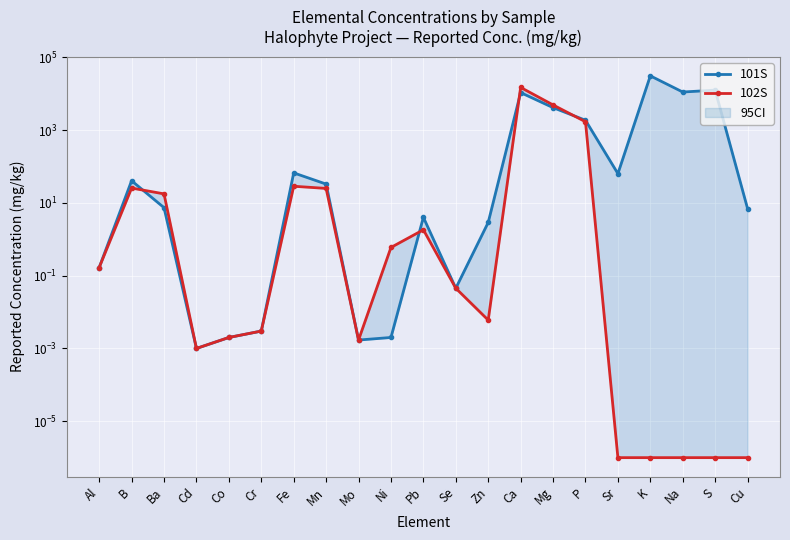

Is the value of 101S at Mn greater than the value of 102S at Mo?

Yes